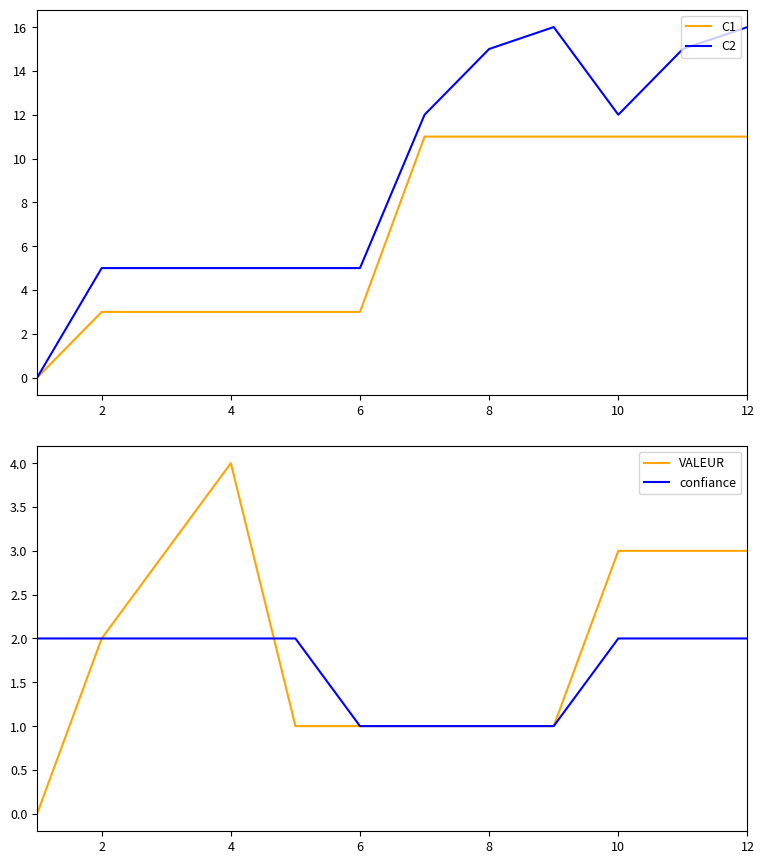

What is the value of the VALEUR point at the 5th from the left?

1